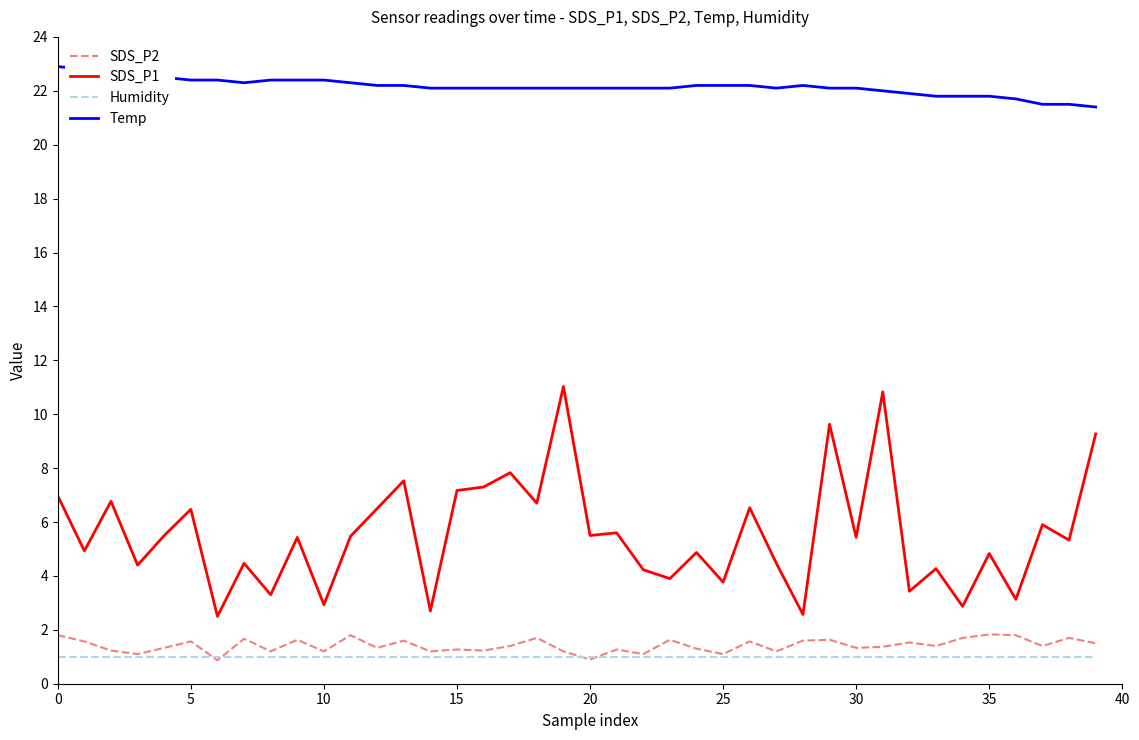

What is the maximum value shown in the chart?

22.9